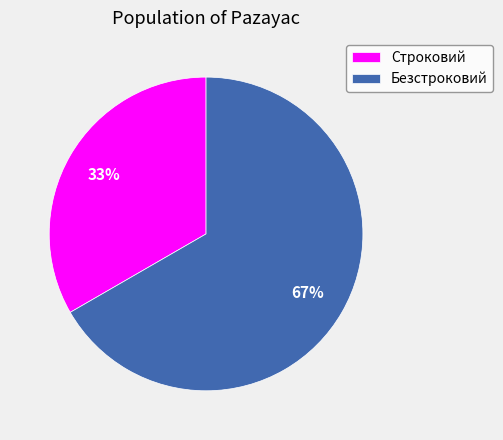

Which slice is the smallest?

Строковий